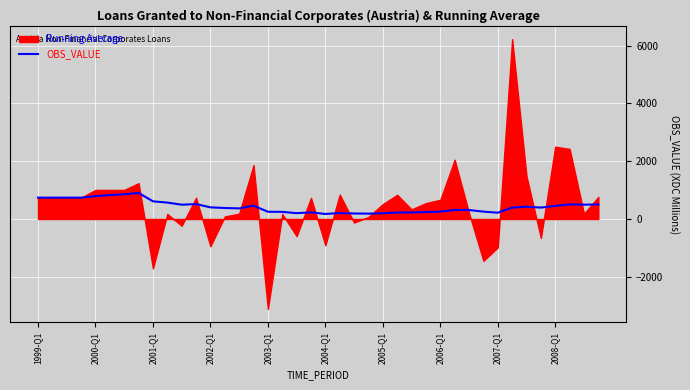

What is the sum of all values?

17226.4